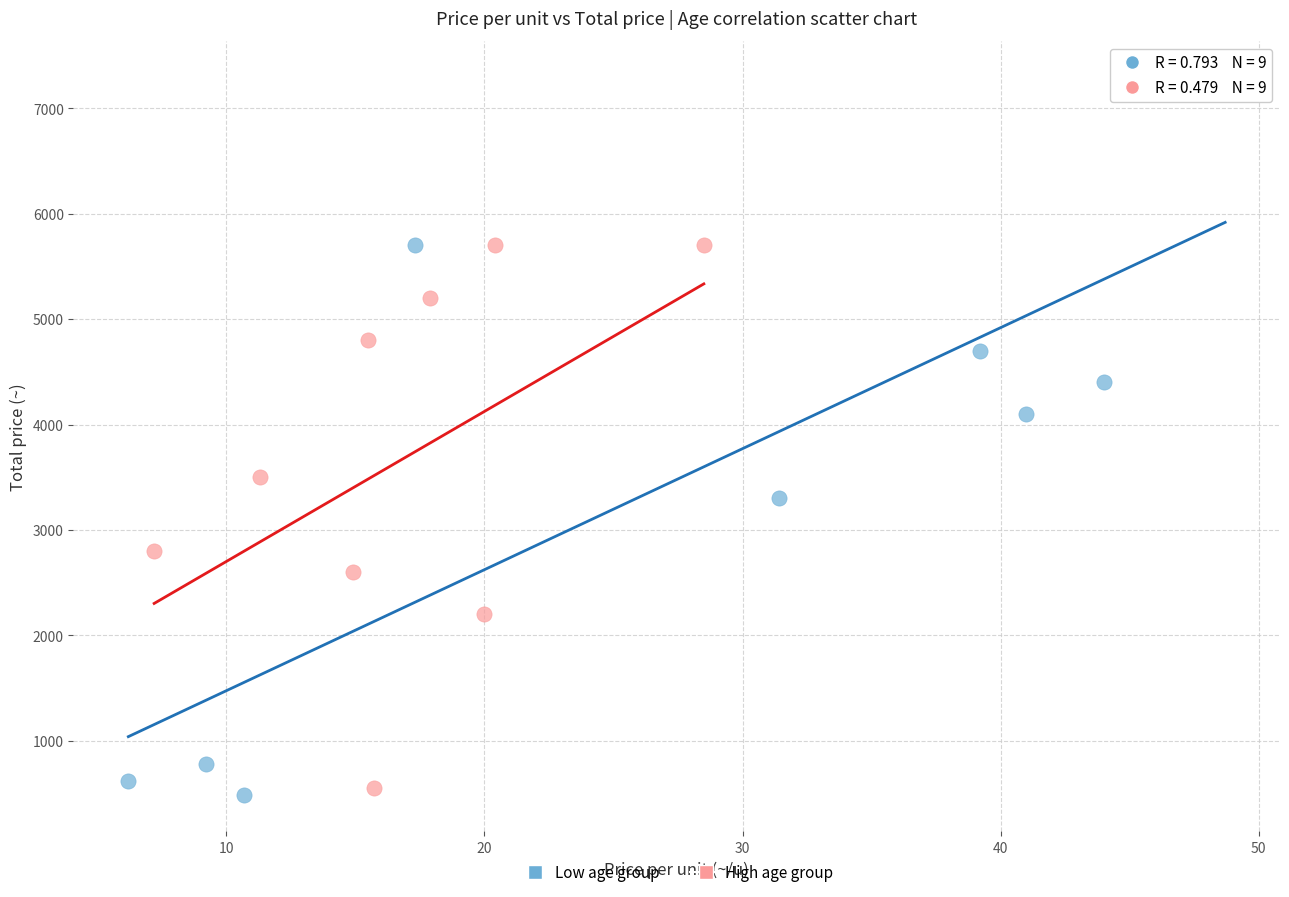

Which series contains the highest Y value?

Low age group